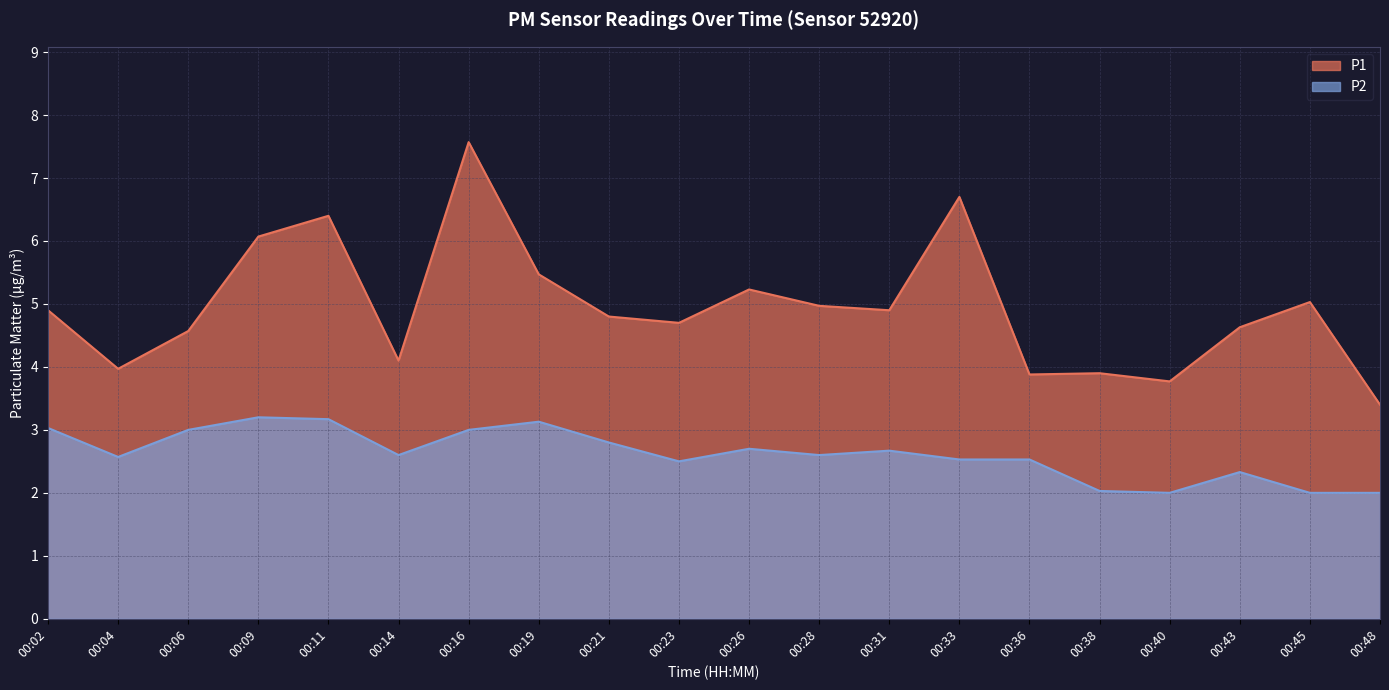

How many interior local peaks does the P1 series have?

6